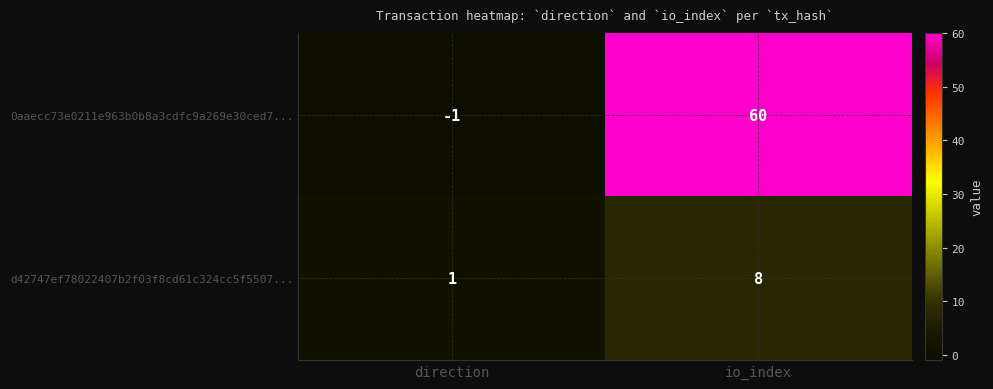

Which label corresponds to the smallest value in the chart?

direction